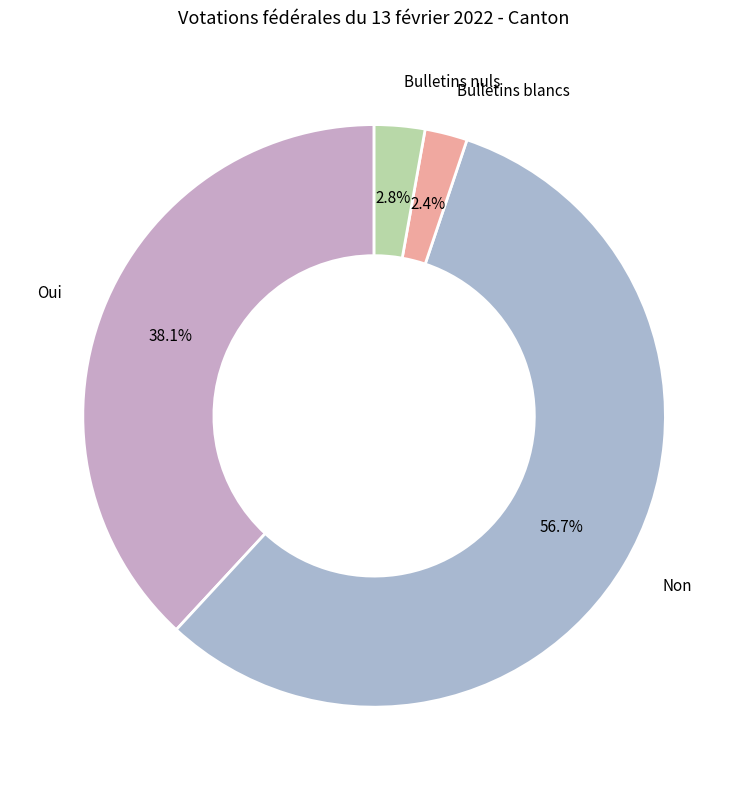

Count the number of slices in the pie.

4